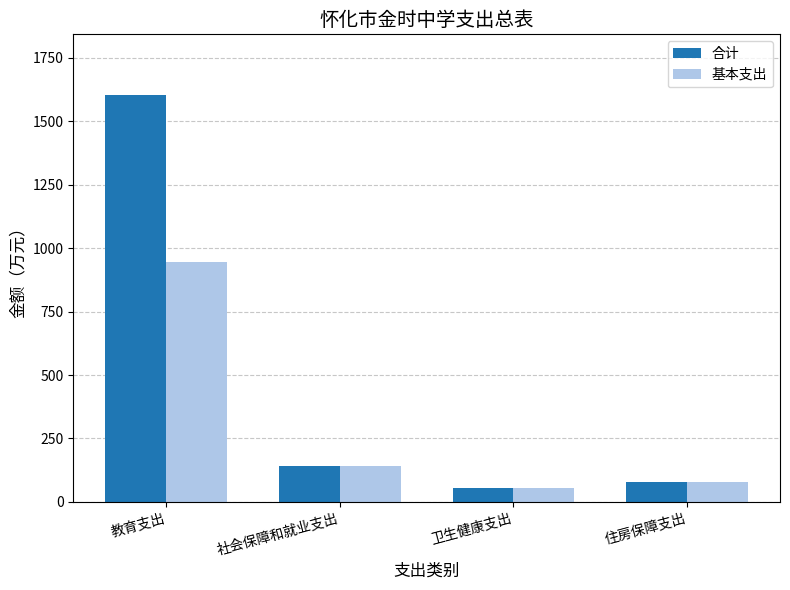

What is the label of the 2nd bar from the left?

社会保障和就业支出